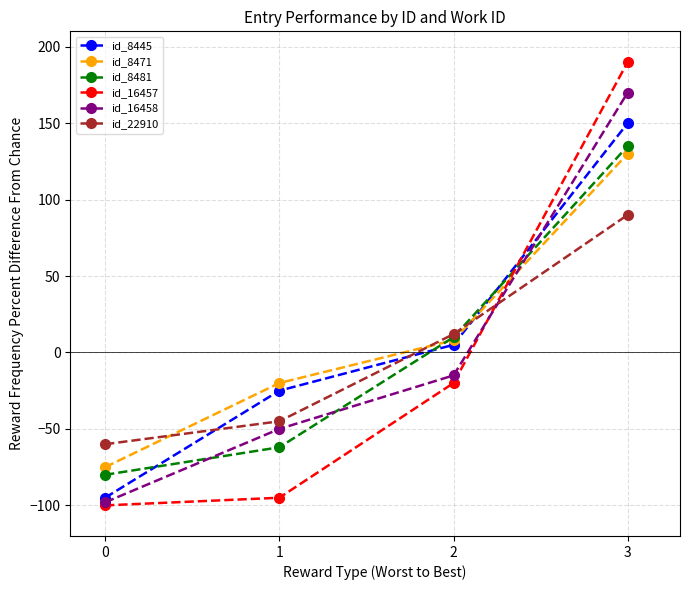

Rank the categories by id_8445 value from highest to lowest.

3, 2, 1, 0